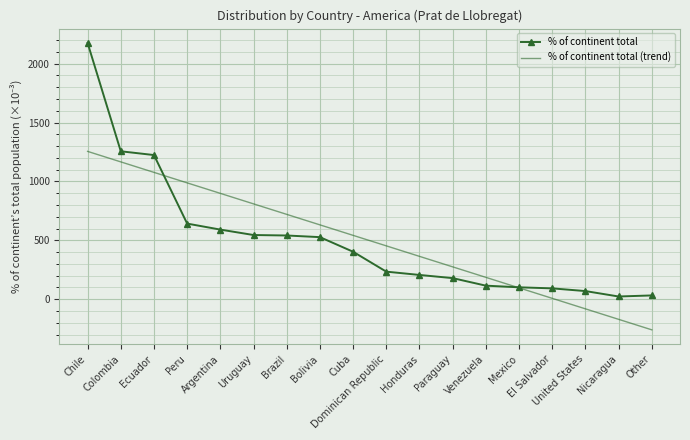

What is the difference between the second highest and minimum values in the % of continent total (trend) series?

1426.1